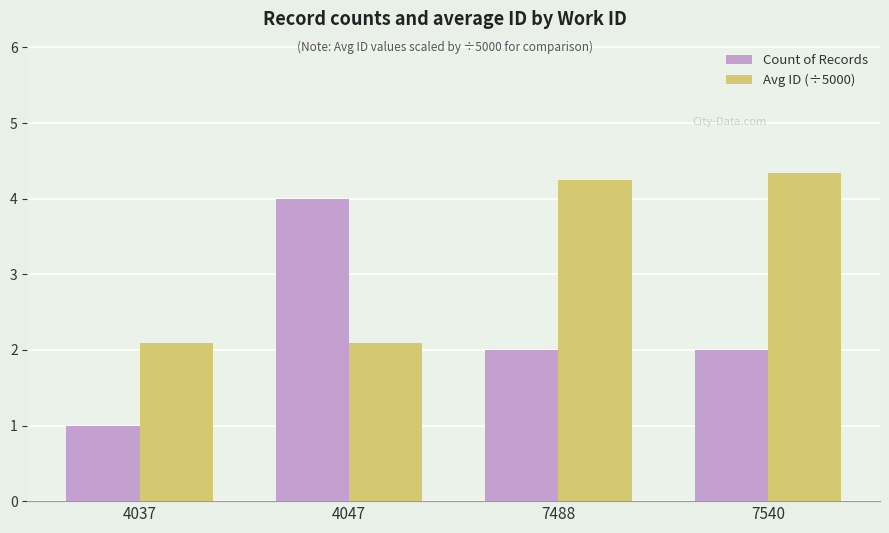

Which series has the widest spread of values?

Count of Records